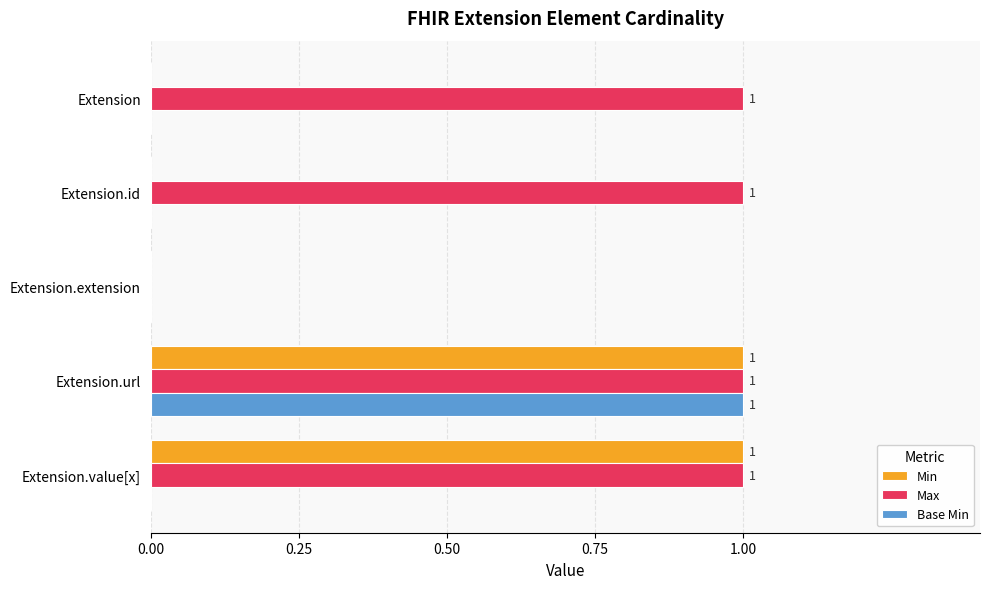

Which series has the largest total across all categories?

Max